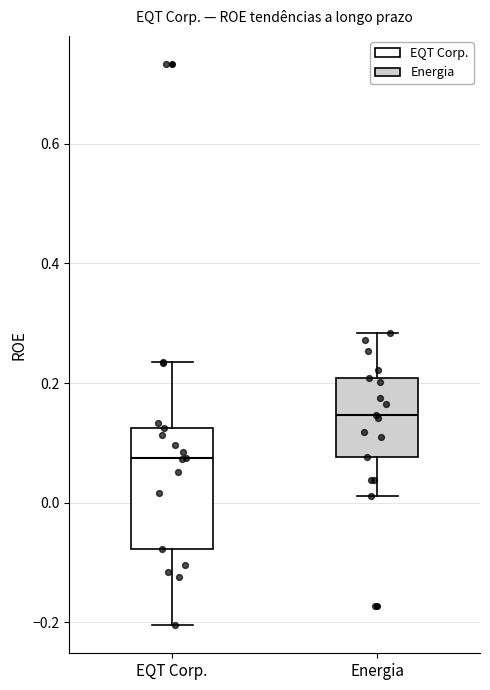

Where is the upper edge of the box for Energia on the y-axis? The values are not printed on the chart, so give them approximately, as read against the axis.

0.20